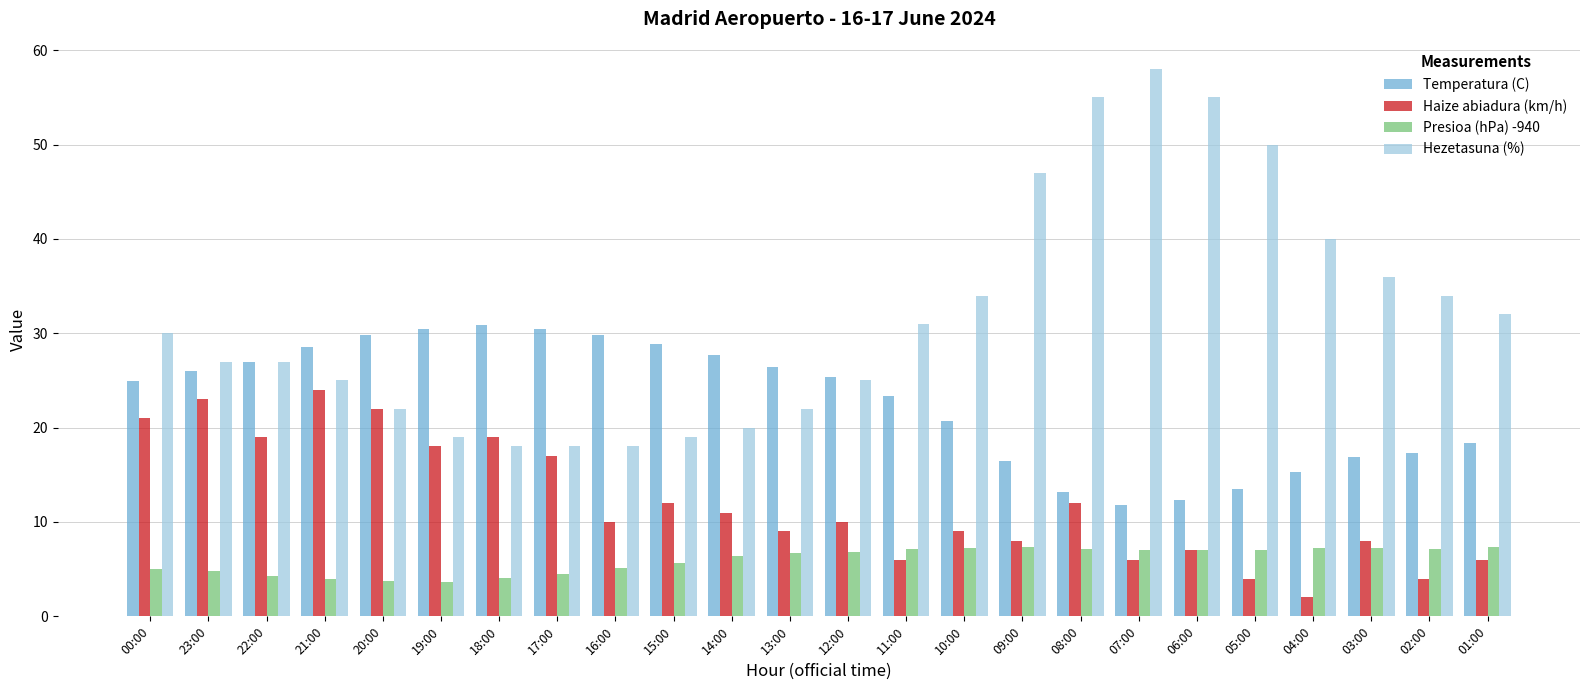

How many bars are there in each group?

4